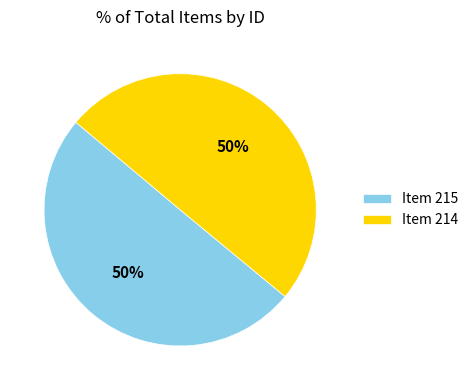

To the nearest percent, what percentage of the pie is Item 215?

50%